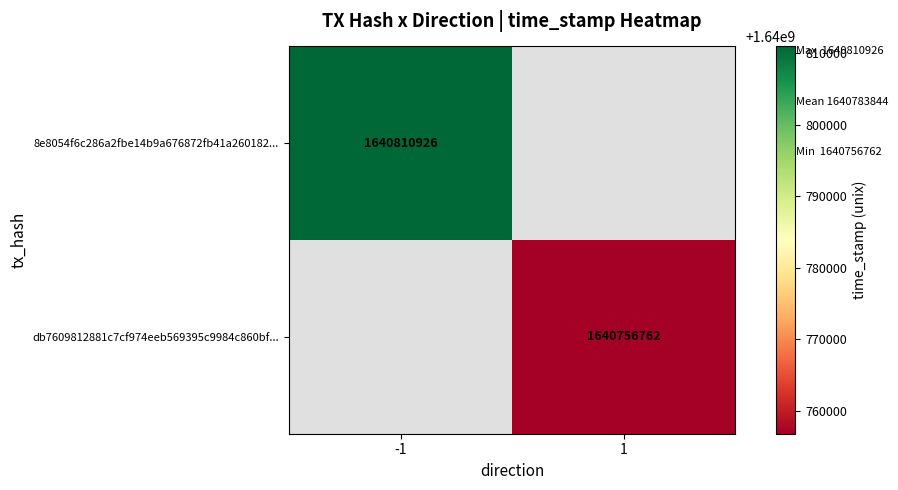

The db7609812881c7cf974eeb569395c9984c860bf... series shows 2587834781 at 1. True or false?

False